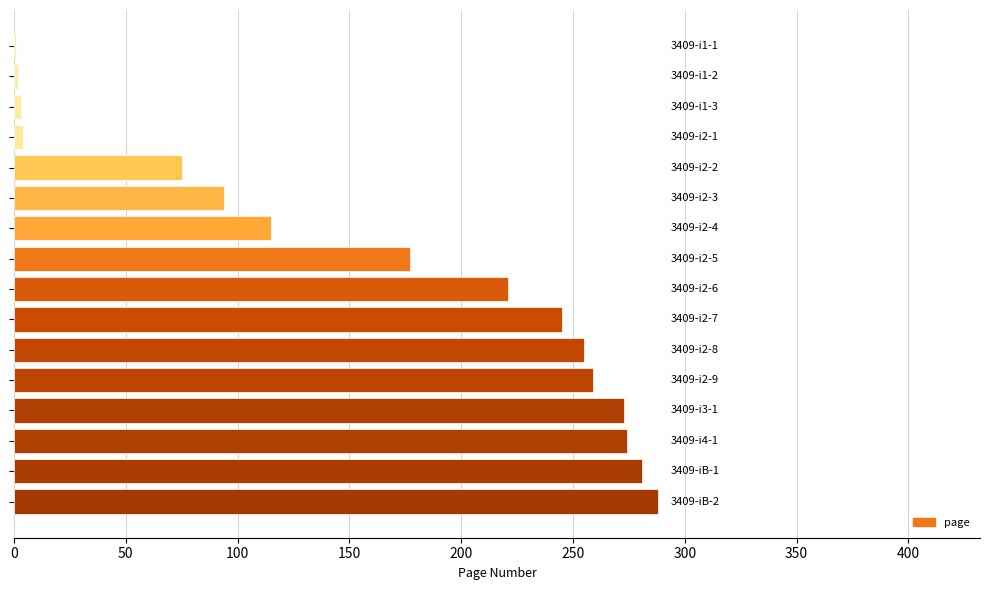

What is the maximum value shown in the chart?

288